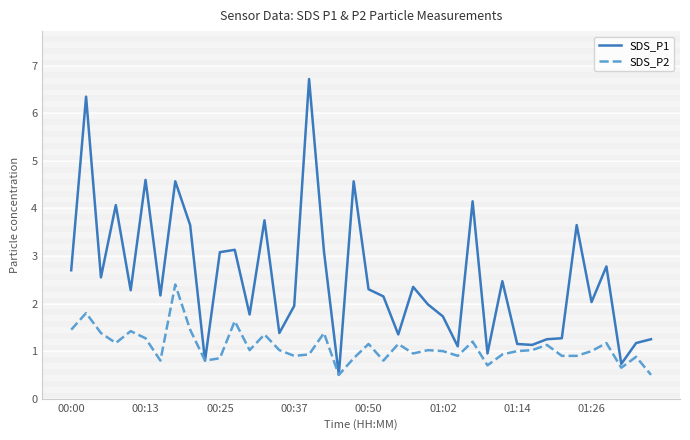

What is the greatest value displayed?

6.7